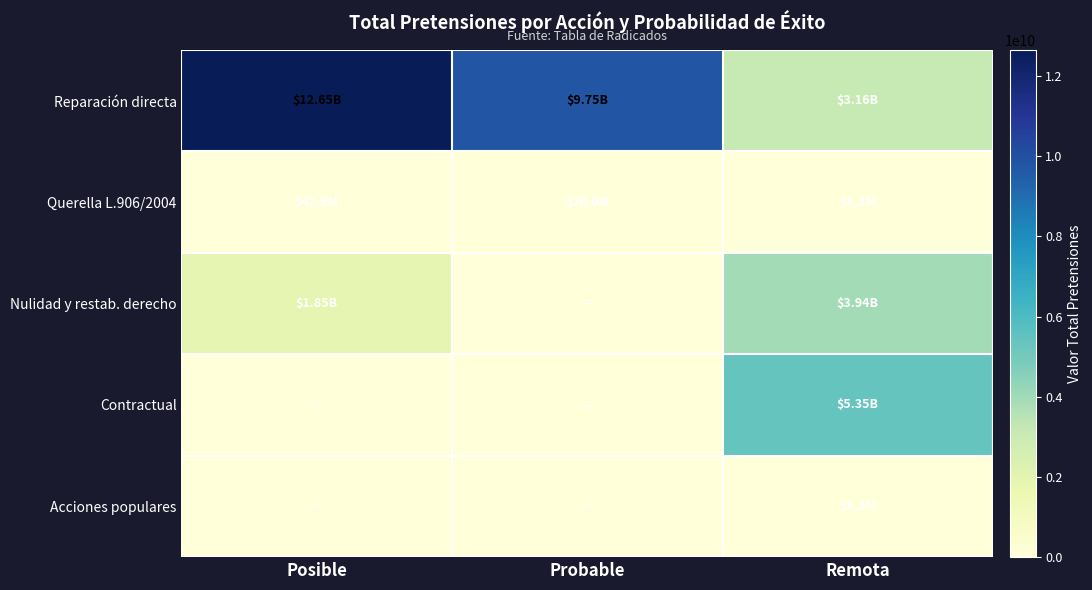

Rank the series by their maximum value, from lowest to highest.

Acciones populares, Querella L.906/2004, Nulidad y restab. derecho, Contractual, Reparación directa